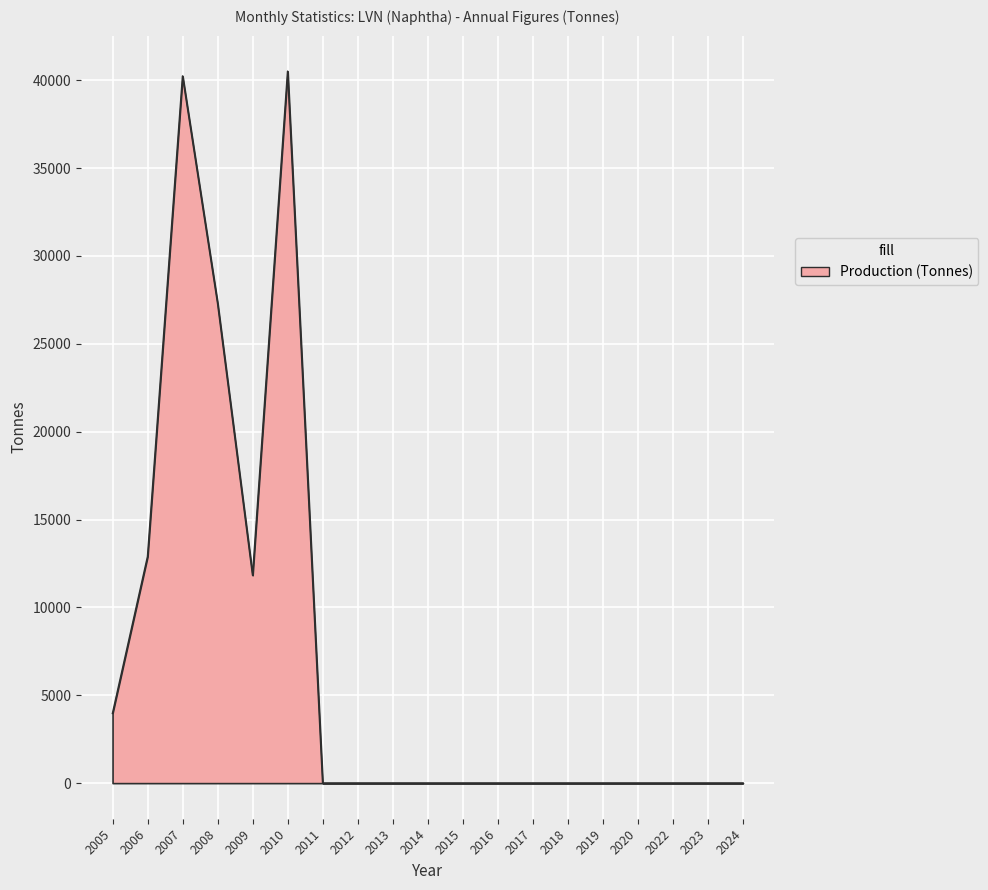

What is the change in value from 2005 to 2024?

-3970